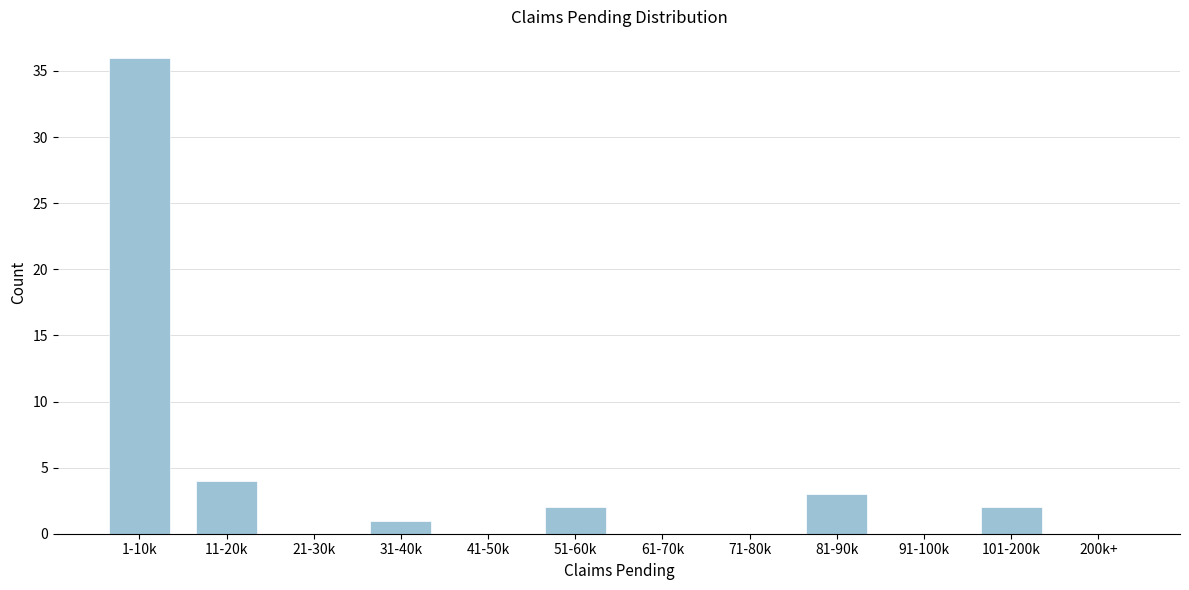

Reading left to right, what are all the values shown in this chart?

1-10k=36	11-20k=4	21-30k=0	31-40k=1	41-50k=0	51-60k=2	61-70k=0	71-80k=0	81-90k=3	91-100k=0	101-200k=2	200k+=0